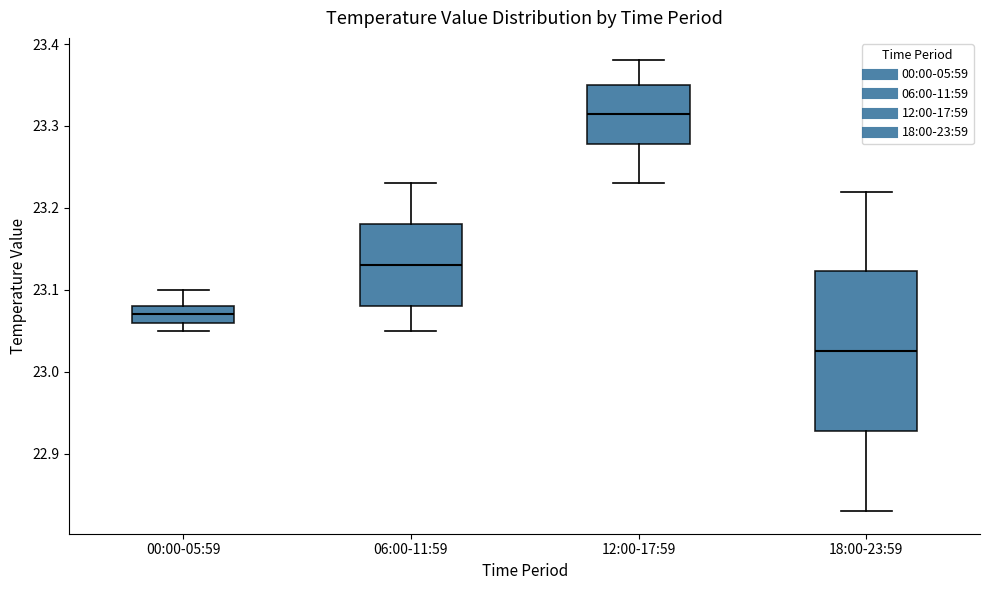

Which box's median line is the lowest?

18:00-23:59